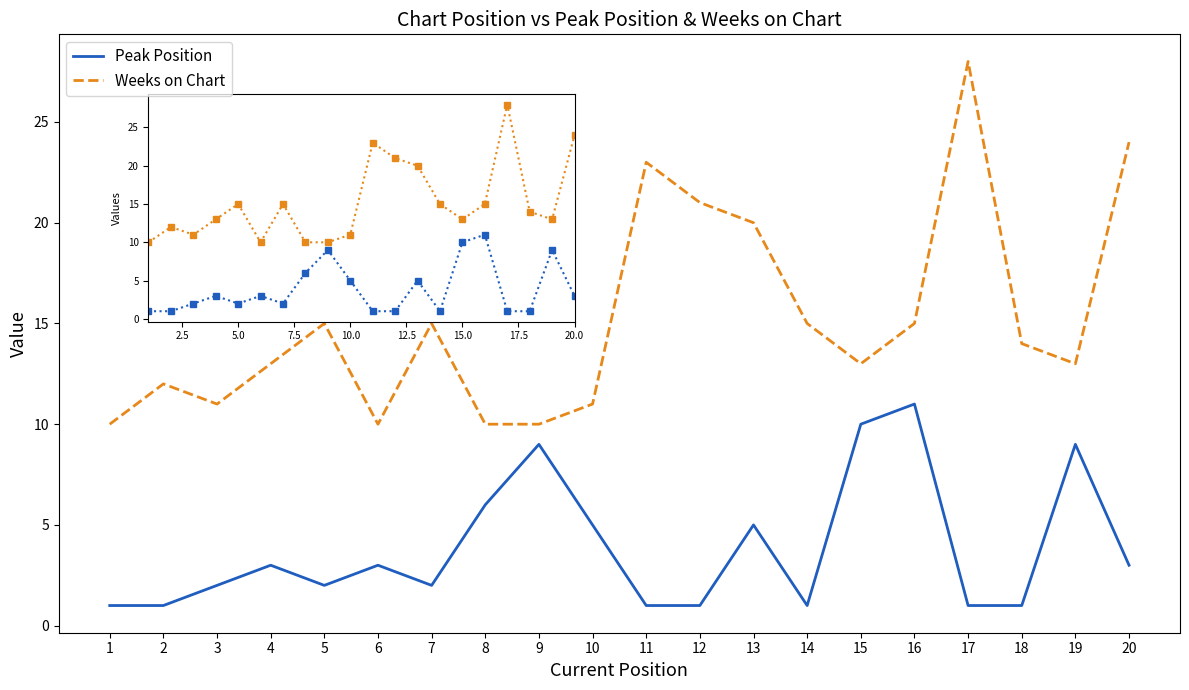

At 8, list the series in order from largest to smallest.

Weeks on Chart, Peak Position